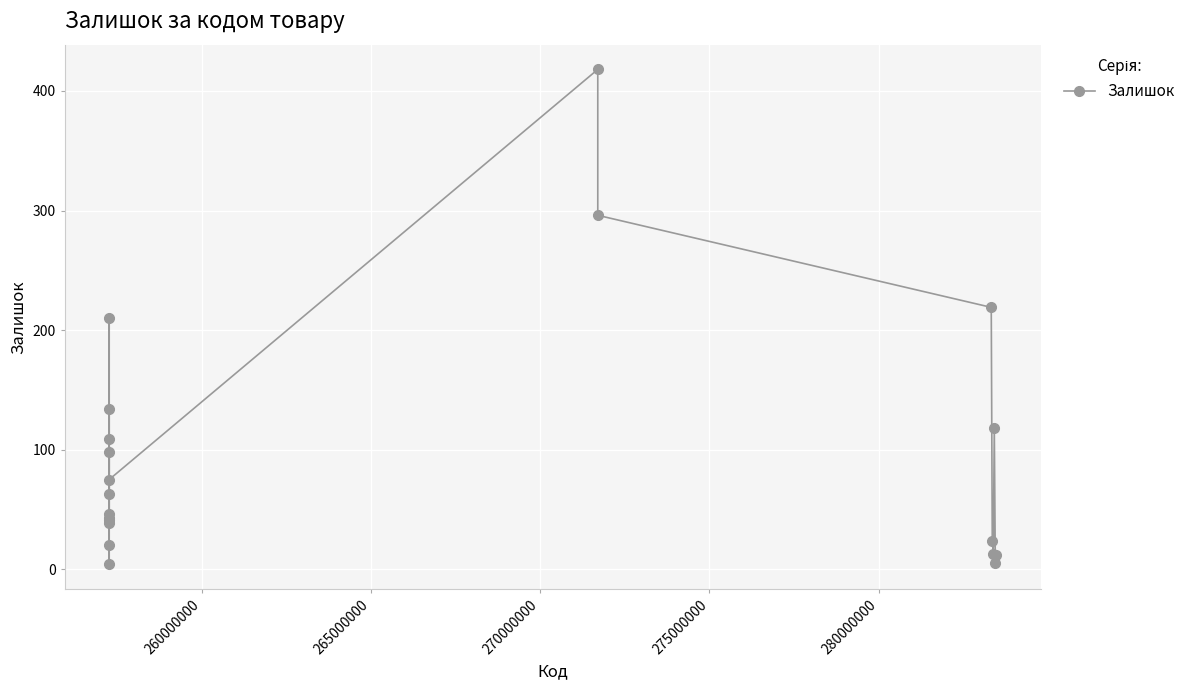

True or false: there are more than 1 points higher than both neighbors.

True